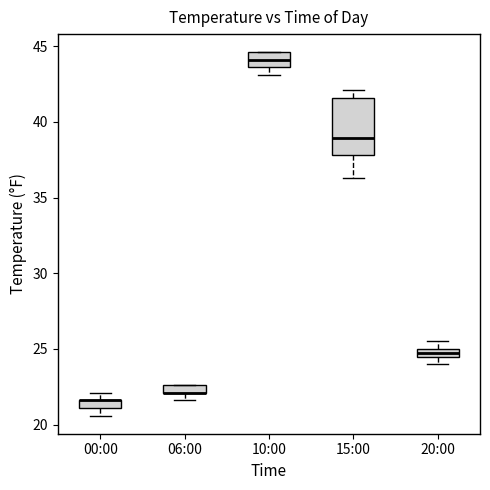

Comparing the boxes themselves (not the whiskers), which one is the tallest?

15:00